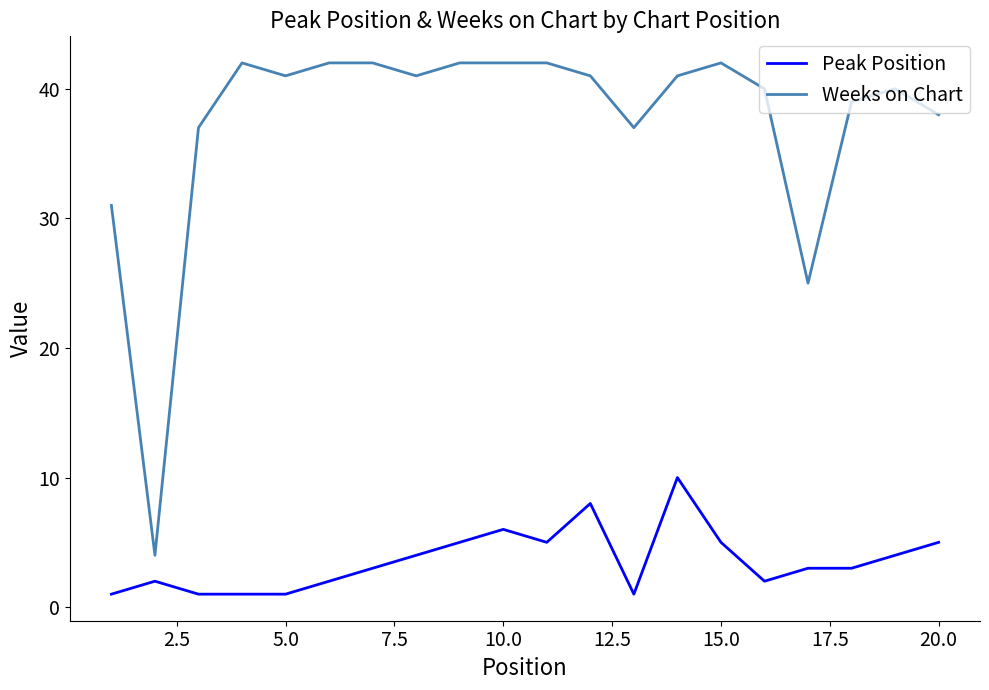

True or false: Peak Position and Weeks on Chart cross at least once.

False